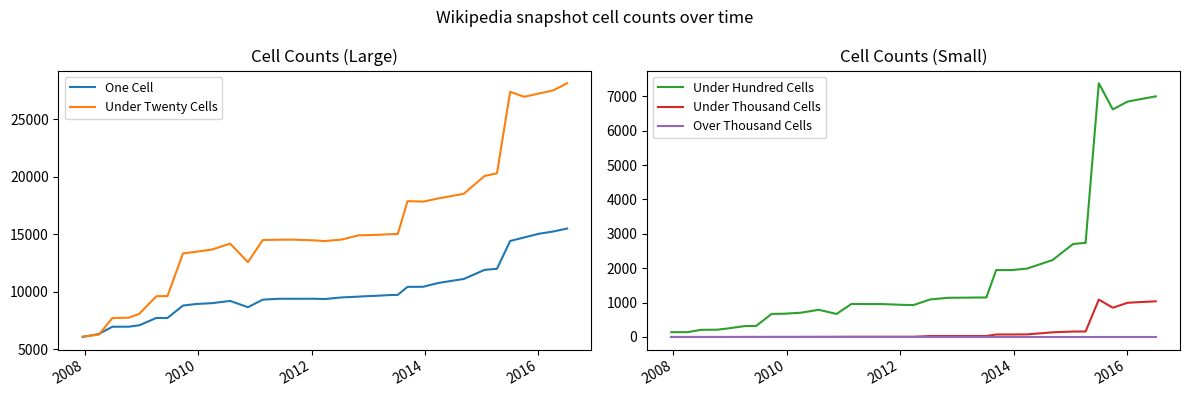

What is the difference between the maximum and second lowest values in the One Cell series?

9161